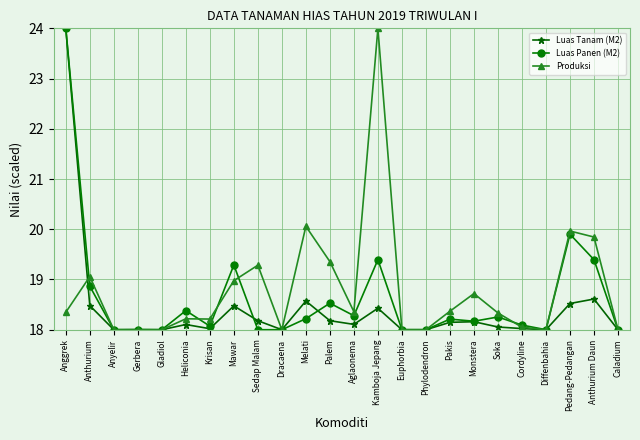

Count the number of categories in the chart.

24